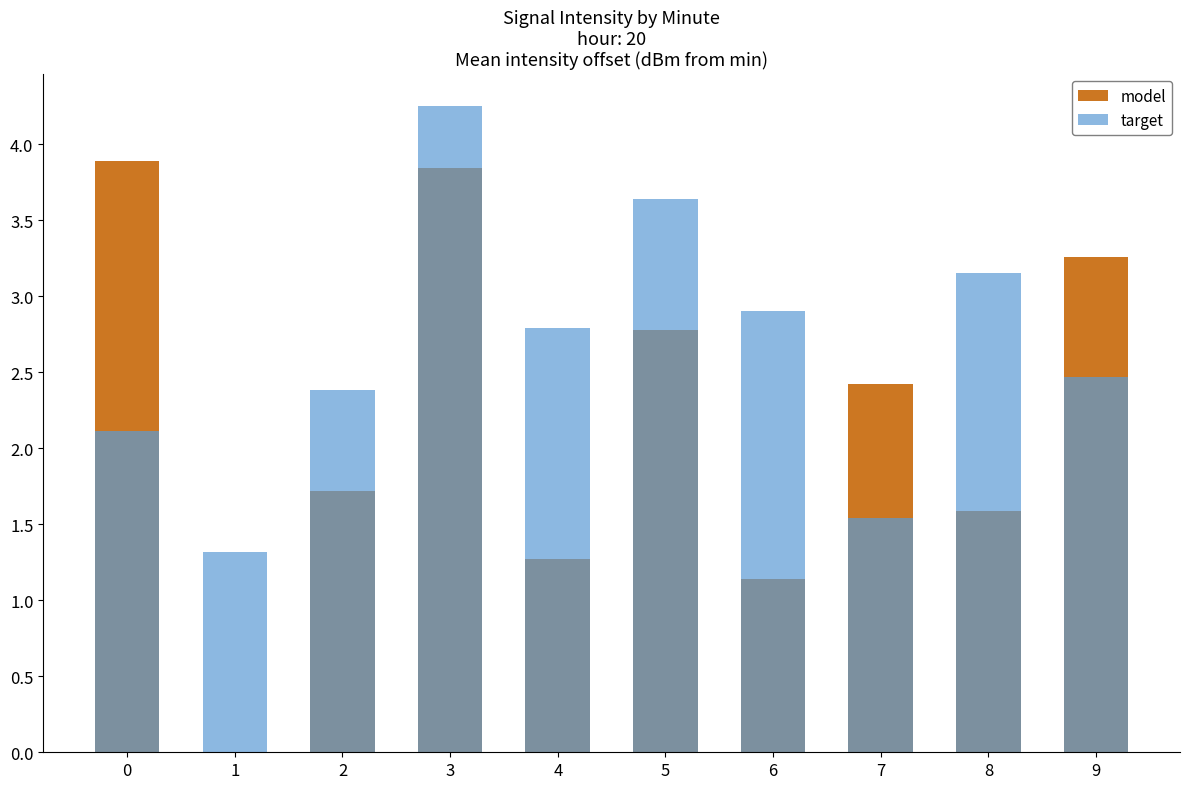

The target series shows 2.4 at 2. True or false?

True